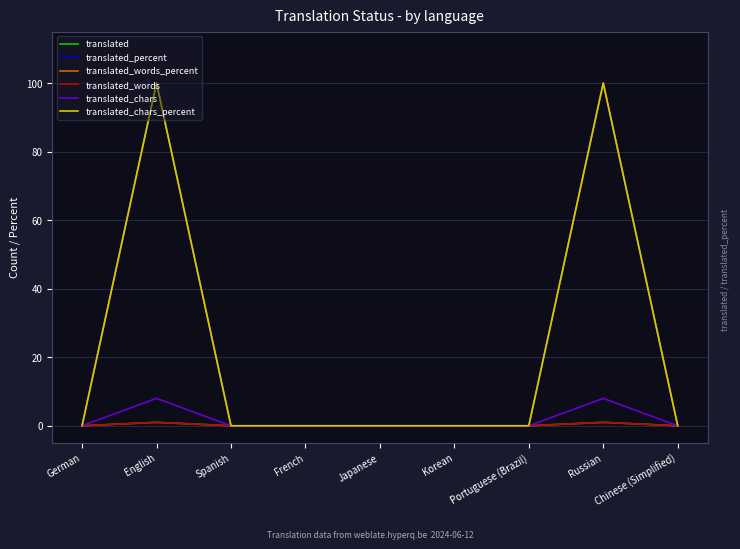

Does the chart have visible grid lines?

Yes